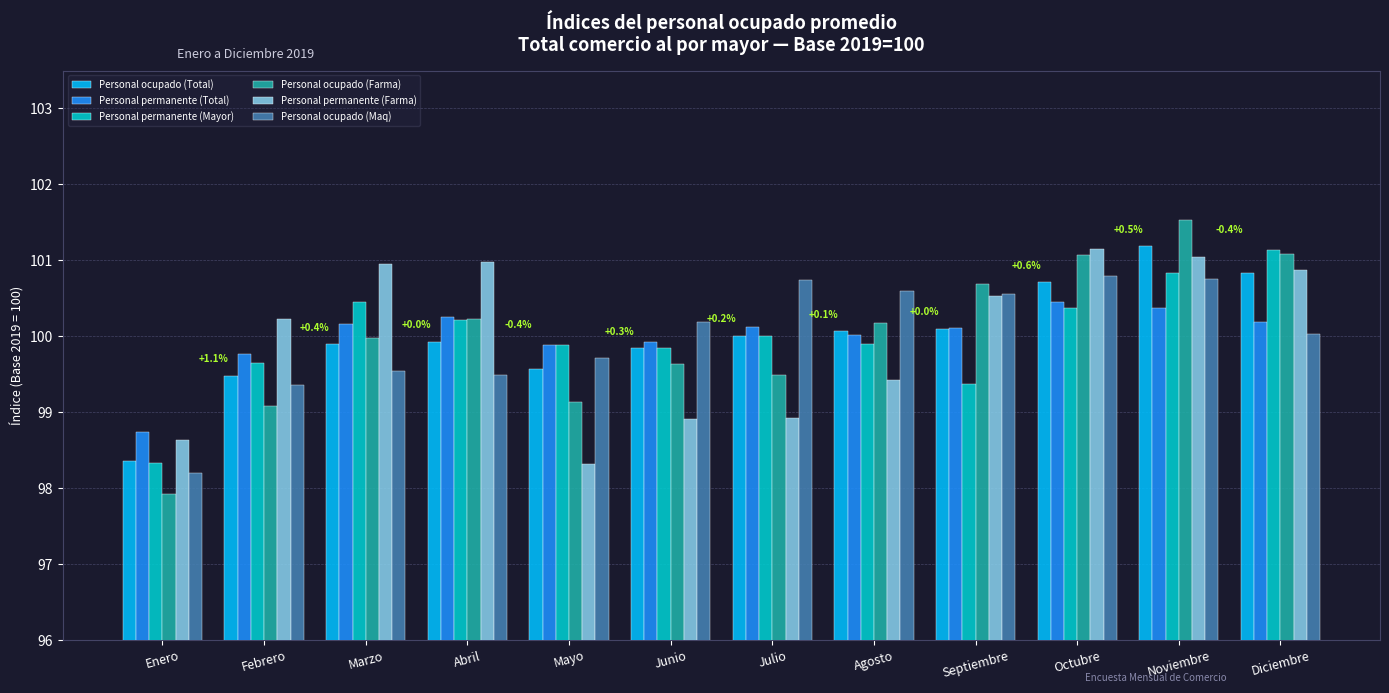

Which category has the highest value across all series?

Noviembre